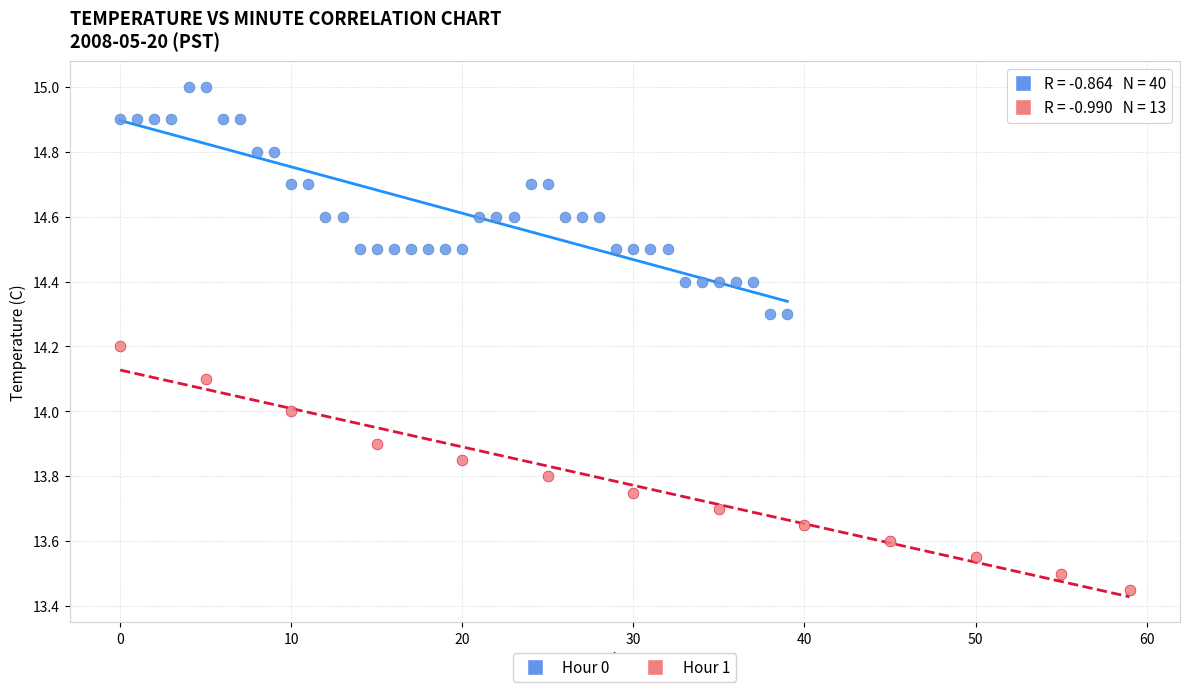

Which series reaches the maximum Y coordinate?

Hour 0